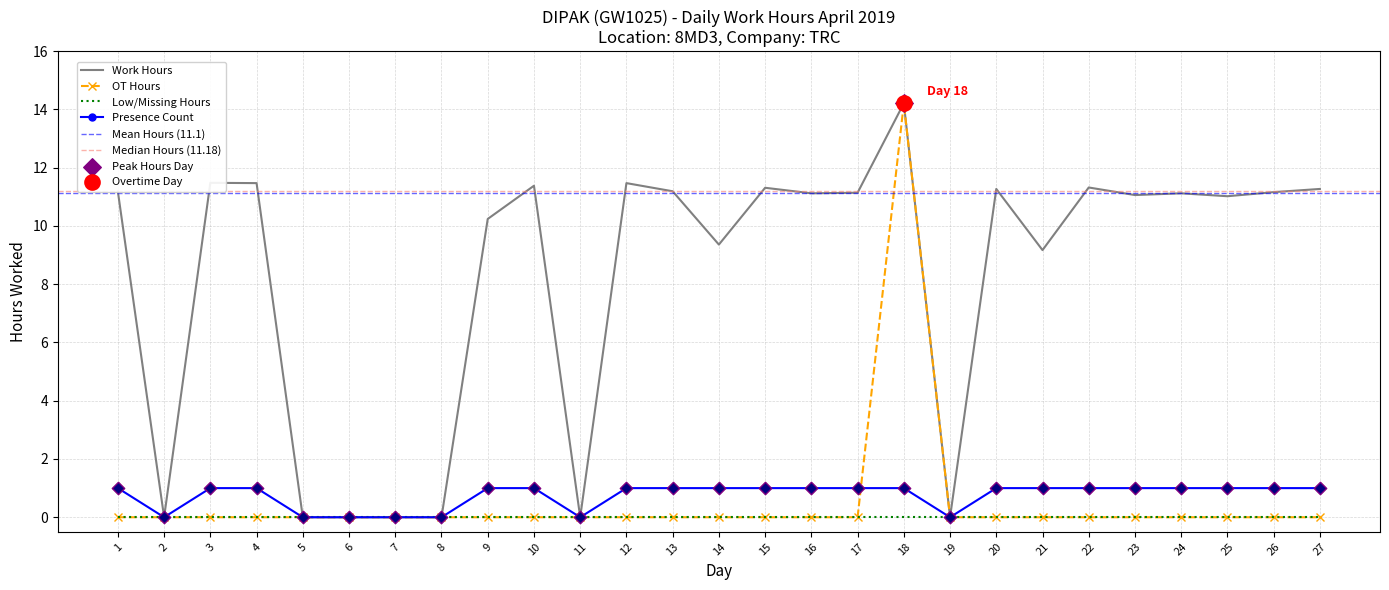

Is the value of OT Flag at 17 greater than the value of Work Hours at 1?

No